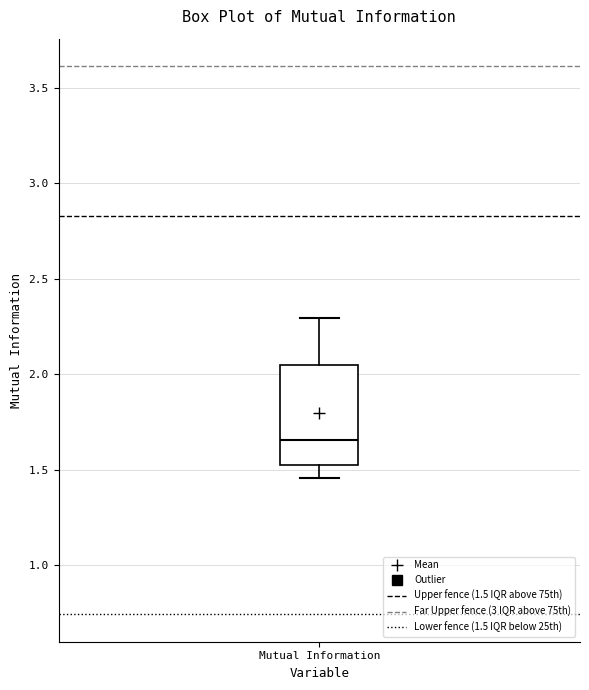

Where is the upper edge of the box for Mutual Information on the y-axis? The values are not printed on the chart, so give them approximately, as read against the axis.

2.05